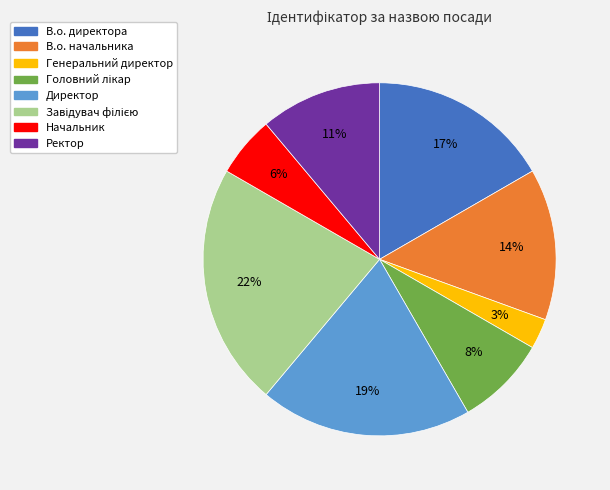

How many segments does this pie chart have?

8